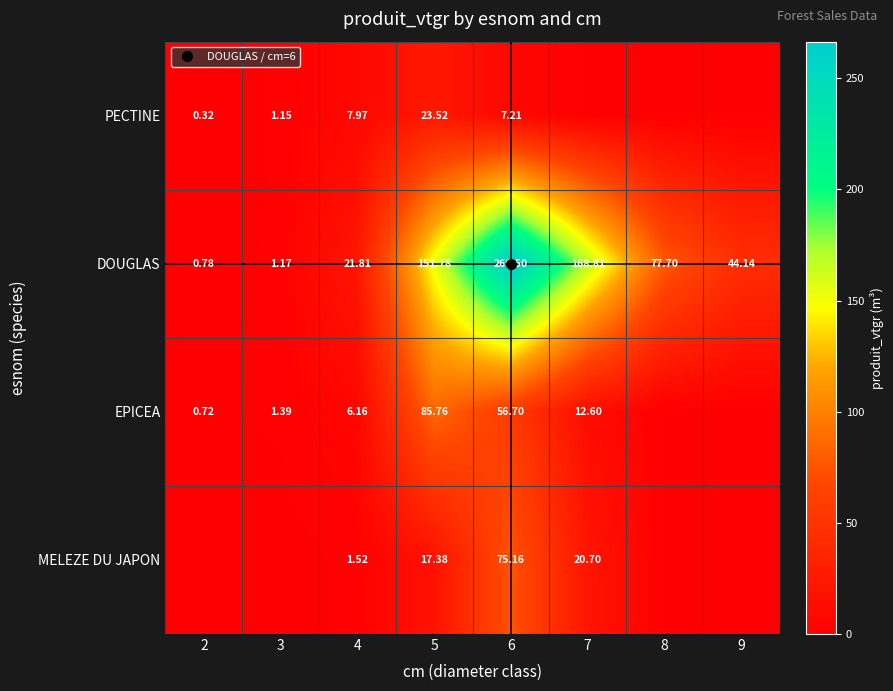

What is the sum of all MELEZE DU JAPON values?

114.8